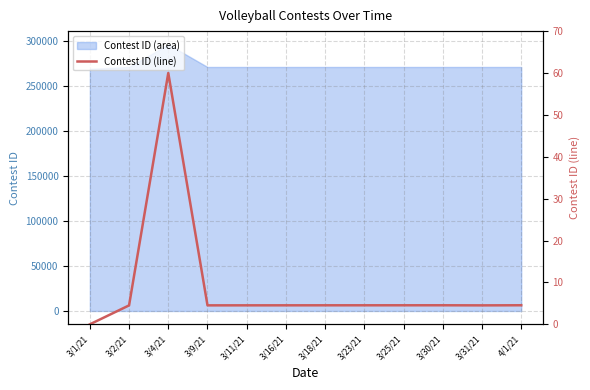

What is the change in value from 3/1/21 to 3/23/21?

+4.5